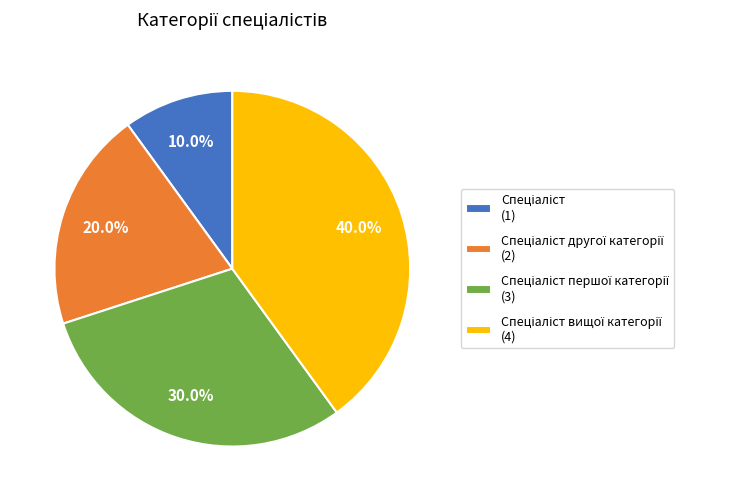

Does any single category account for the majority?

No